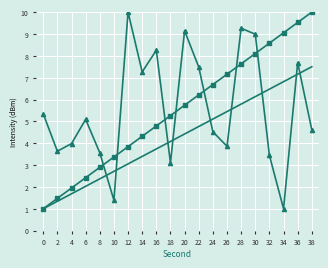

What is the greatest value displayed?

10.0